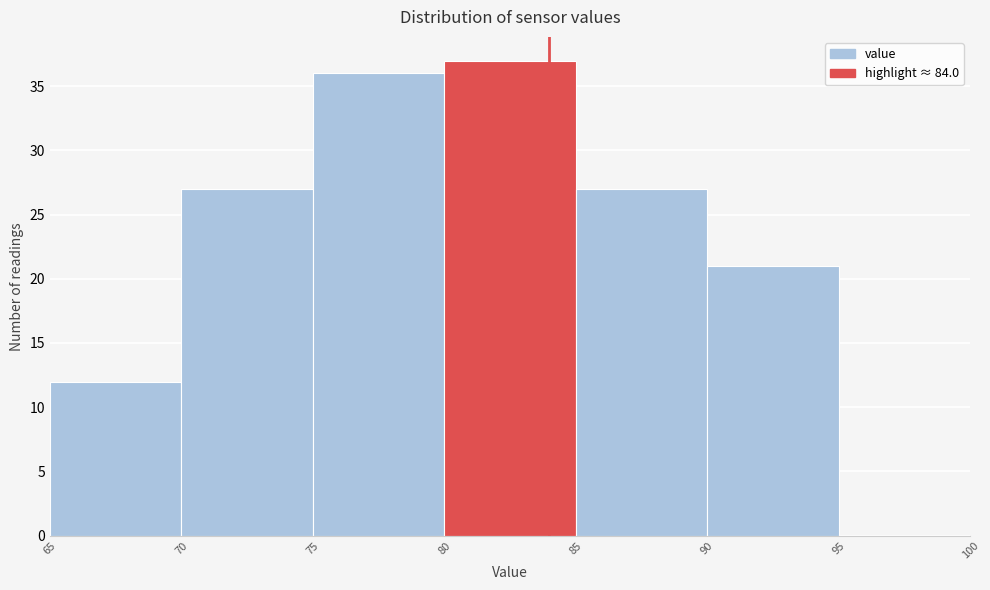

What is the height of the bar covering 75 to 80 on the x-axis? The values are not printed on the chart, so give them approximately, as read against the axis.

36